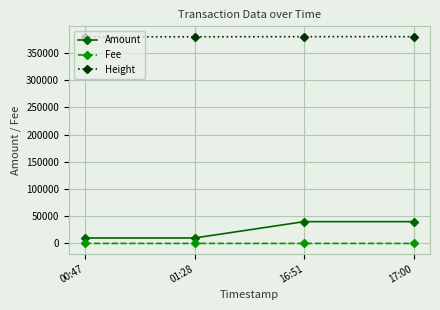

Does the chart display data point markers on the line(s)?

Yes